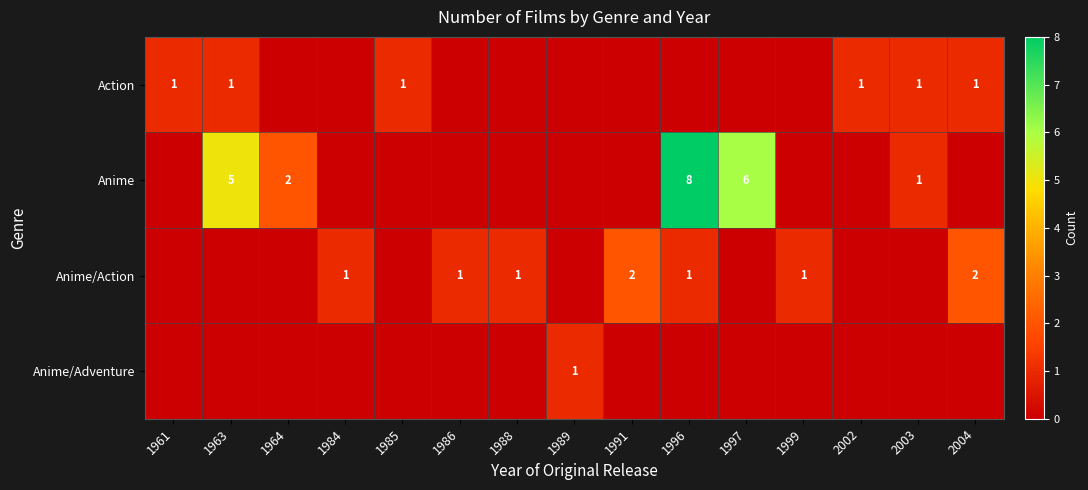

Is it true that Anime/Action equals 1 at 2004?

False